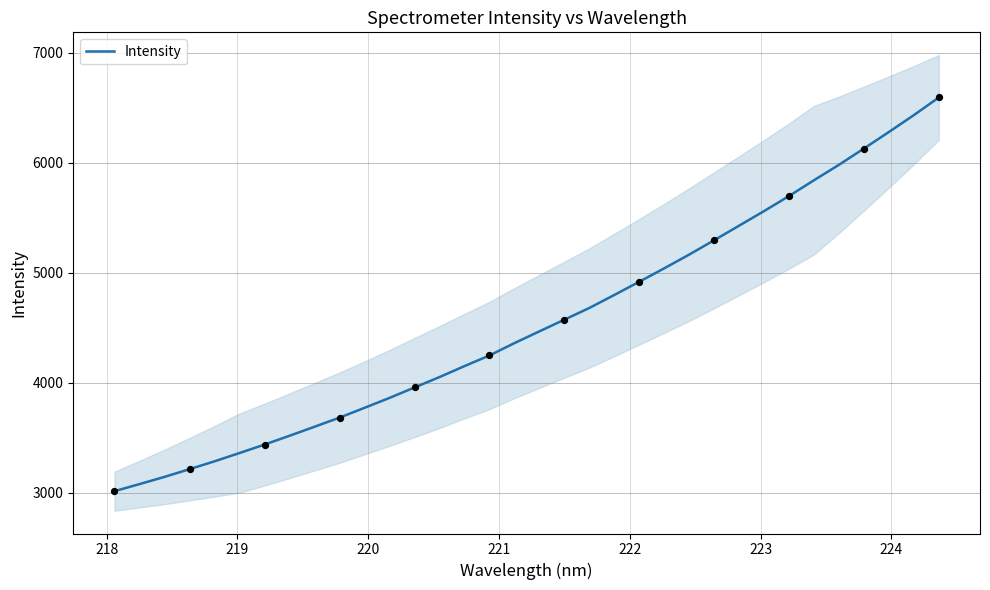

What is the highest value of the Intensity series?

6592.3